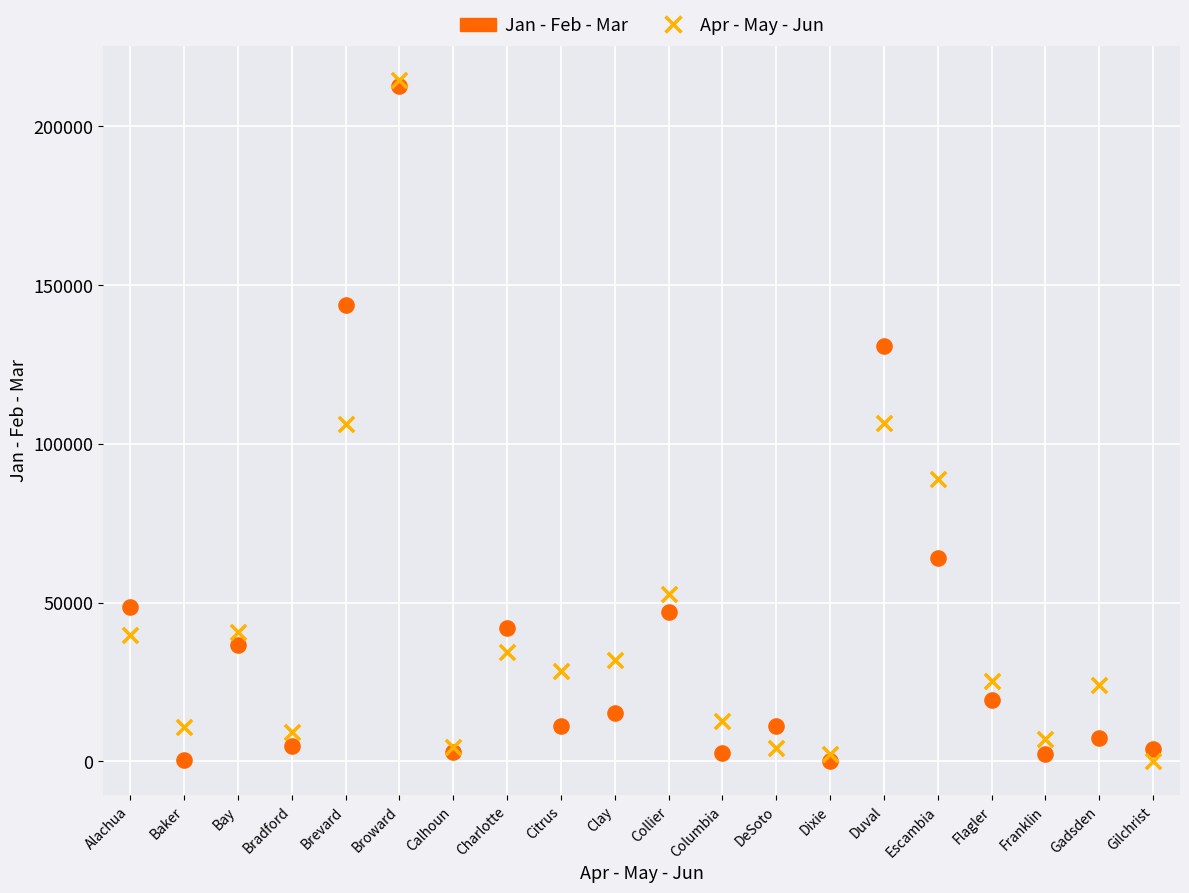

Which series has the widest spread of Y values?

Apr - May - Jun